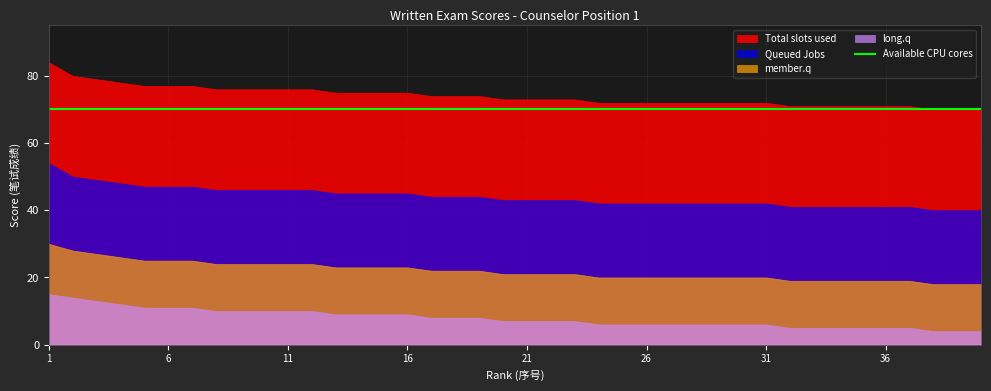

Which category has the highest value in the Queued Jobs series?

1